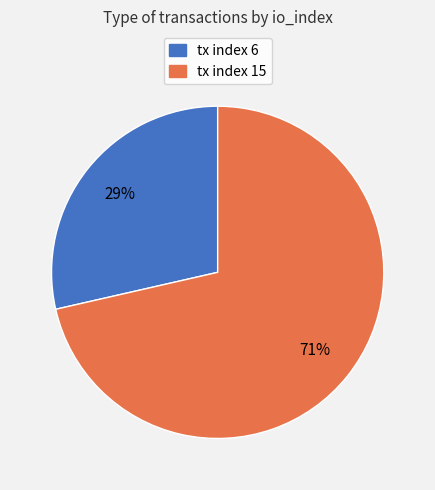

What percentage is the tx index 15 slice, to the nearest percent?

71%